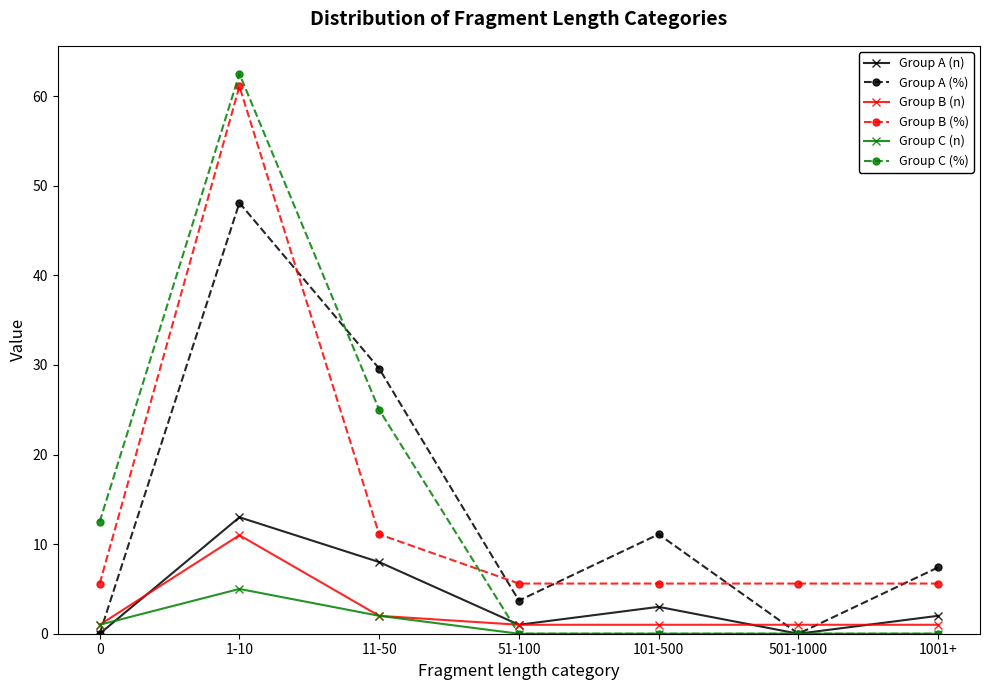

Which series changed the most between 501-1000 and 1001+?

Group A (%)